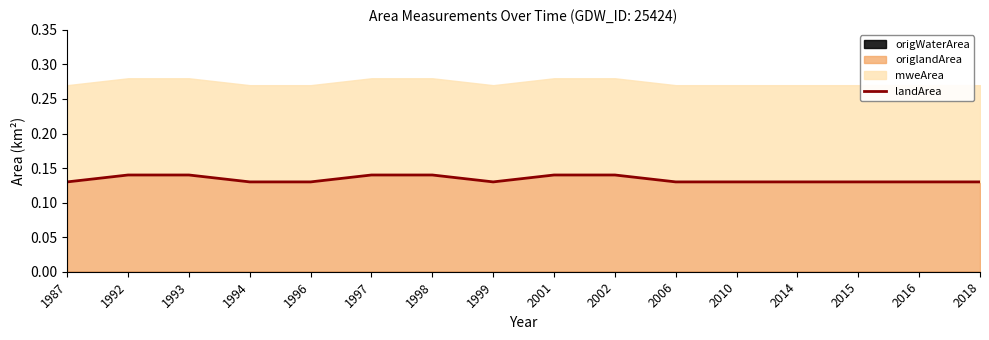

True or false: the data shows 0.2 at 2002.

False